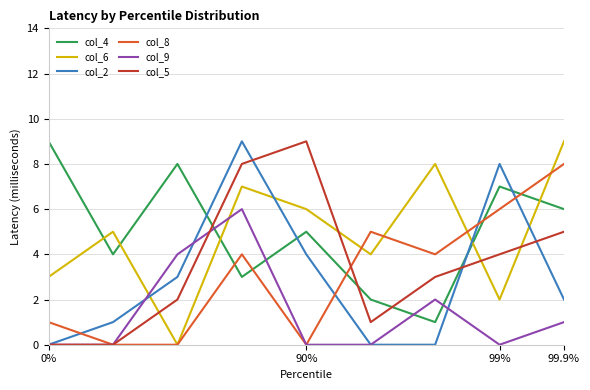

What are all the series names shown in the legend?

col_4, col_6, col_2, col_8, col_9, col_5